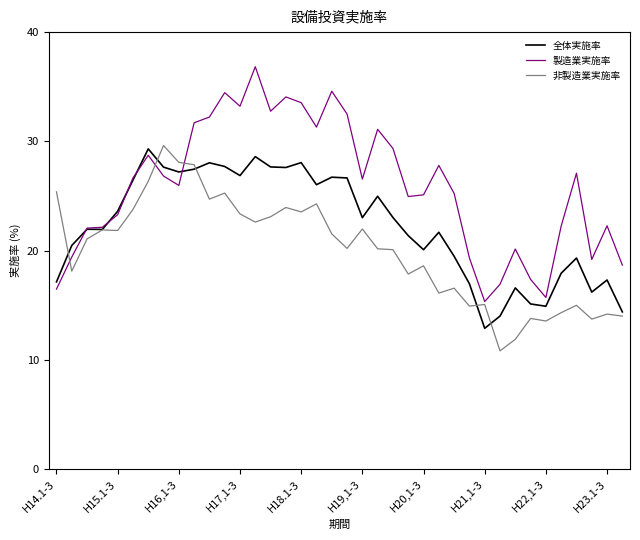

List the series in order of their overall mean, lowest first.

非製造業実施率, 全体実施率, 製造業実施率